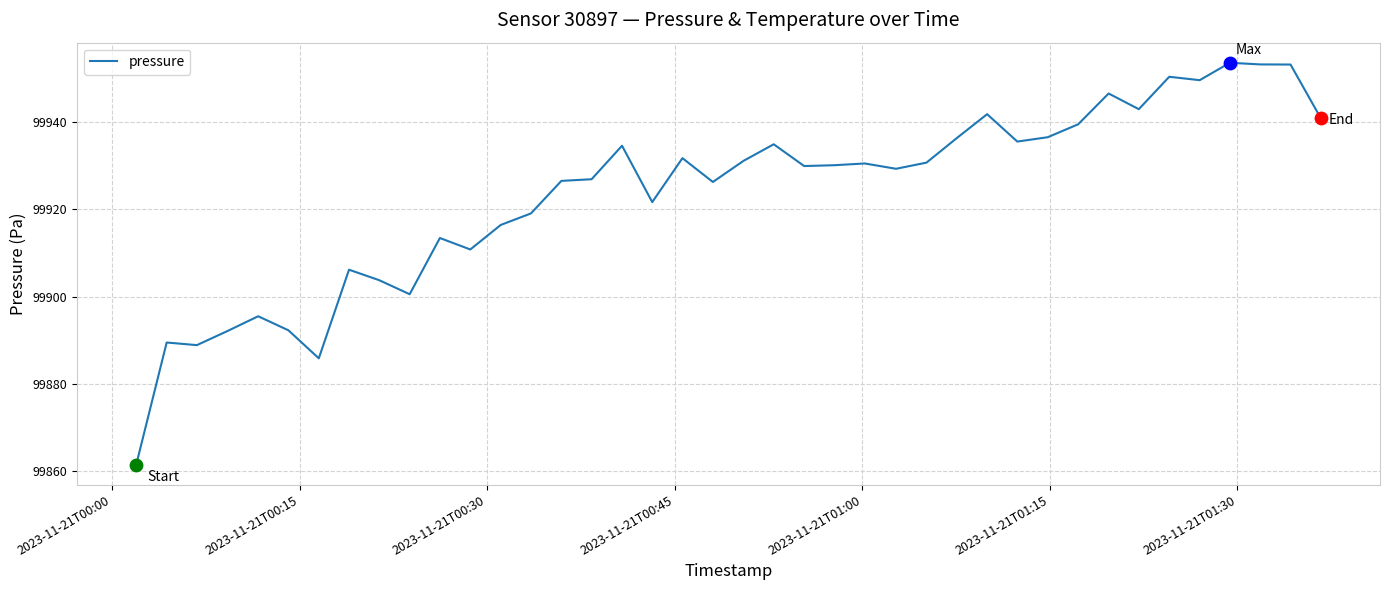

What is the difference between the maximum and minimum values?

92.3